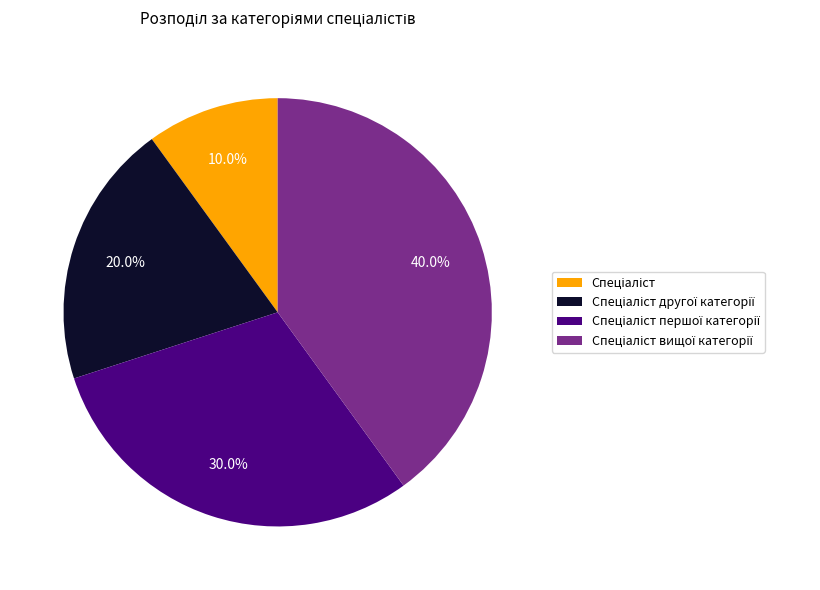

To the nearest percent, what is the average slice percentage?

25%